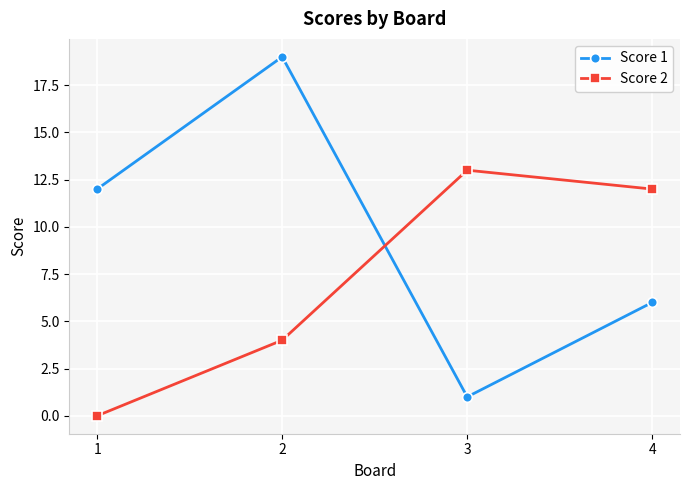

Which series has the largest total across all categories?

Score 1